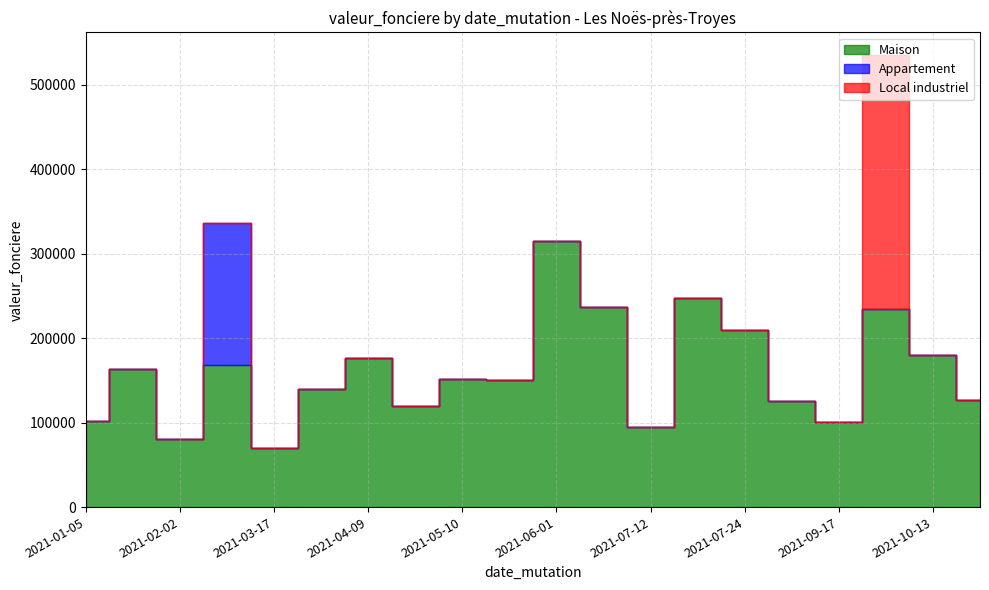

How many lines are shown in the chart?

3